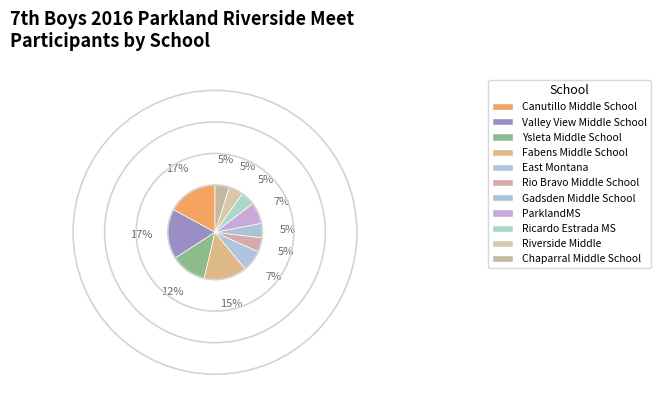

How many segments does this pie chart have?

11